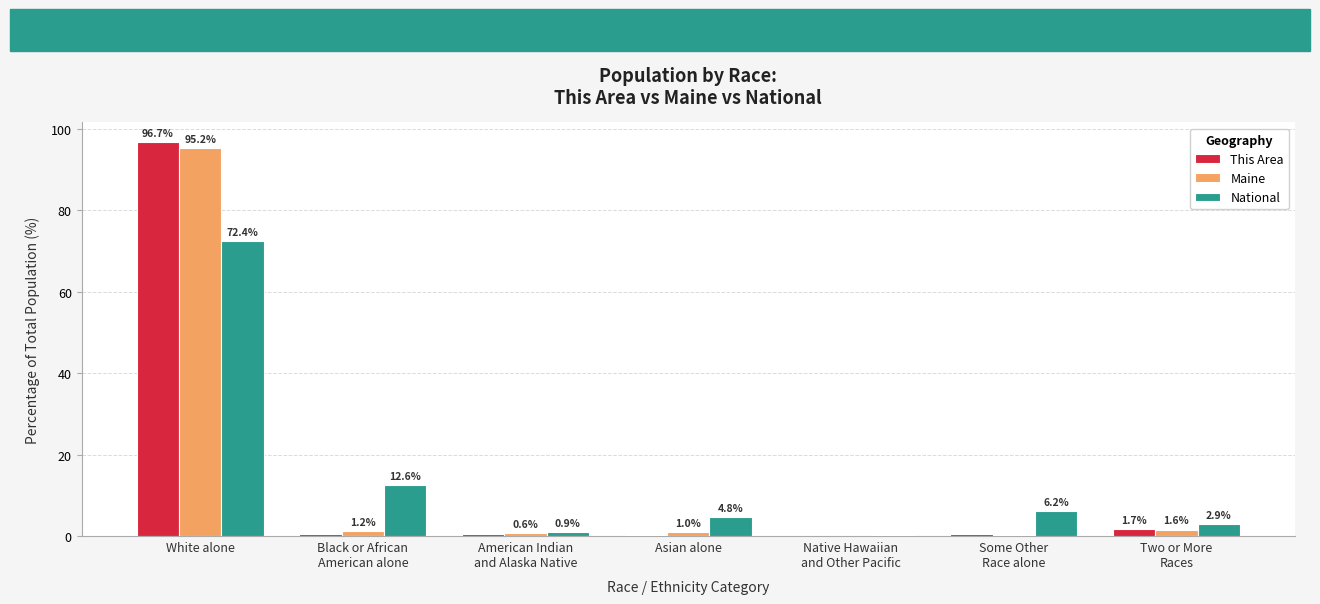

True or false: Maine has a value of 95.2 at White alone.

True